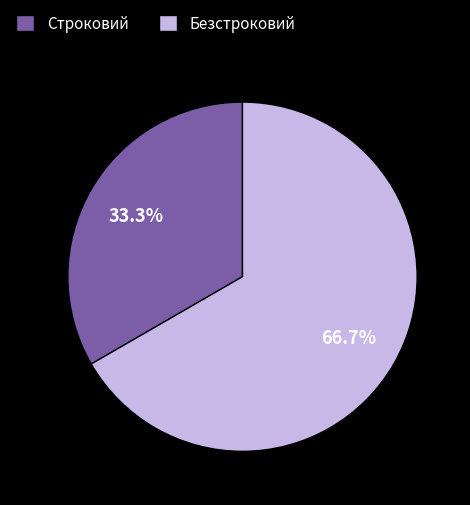

What is the total percentage of Безстроковий and Строковий?

100.0%